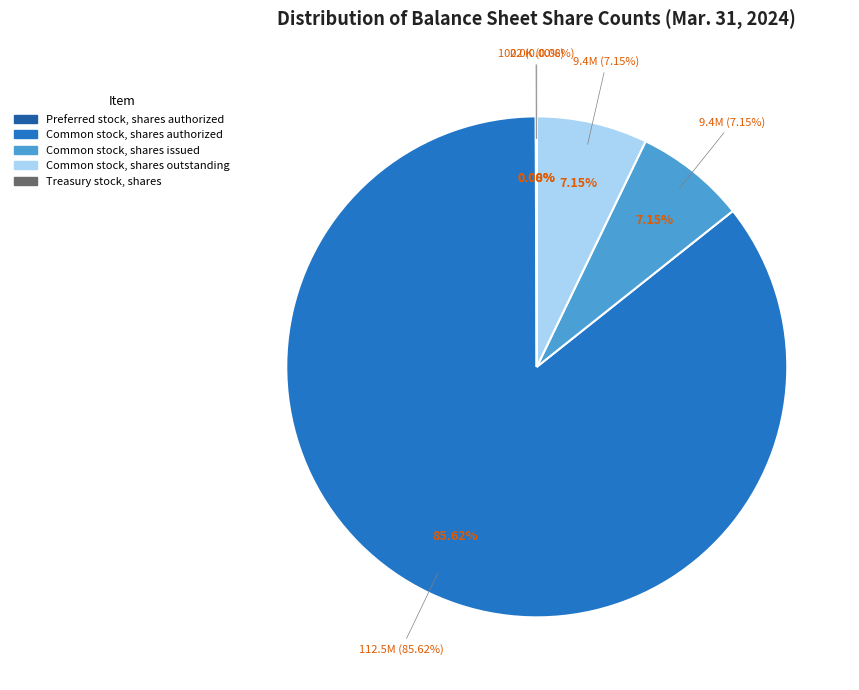

Rank the categories by value from lowest to highest.

Treasury stock, shares, Preferred stock, shares authorized, Common stock, shares outstanding, Common stock, shares issued, Common stock, shares authorized